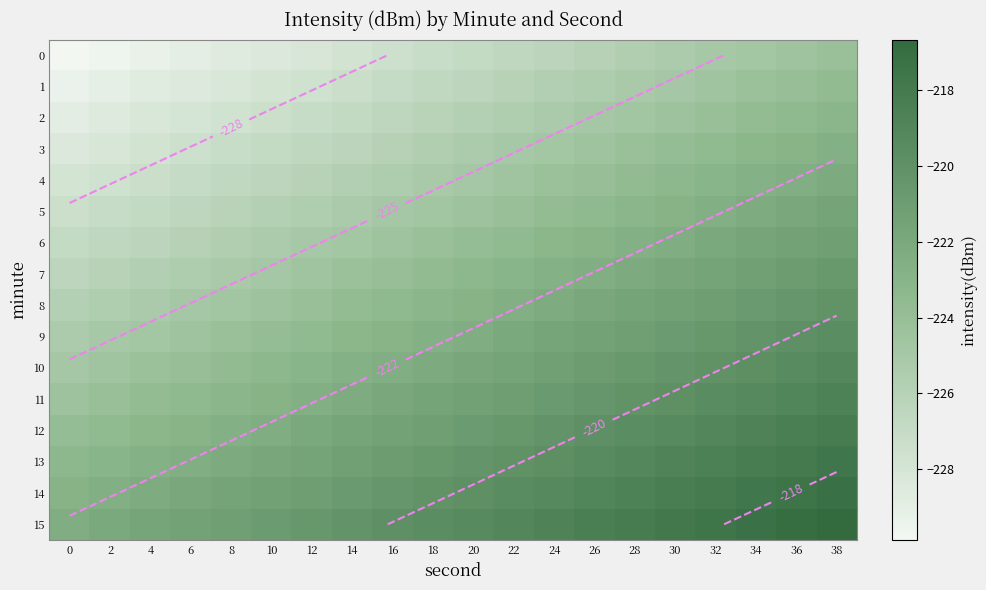

How many values in the 8 series are below -222?

13